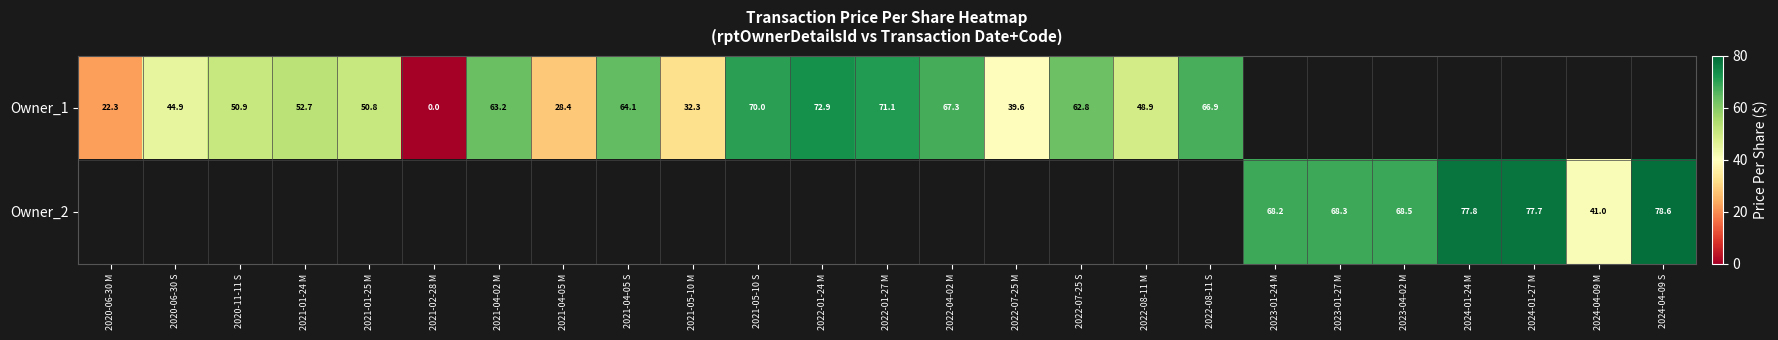

Is the value of Owner_2 at 2022-08-11 S greater than the value of Owner_1 at 2023-04-02 M?

No